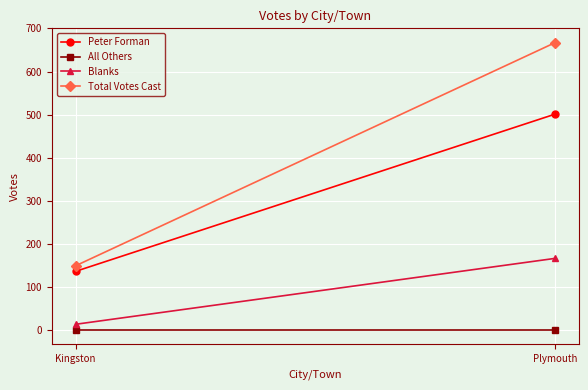

How many lines are shown in the chart?

4